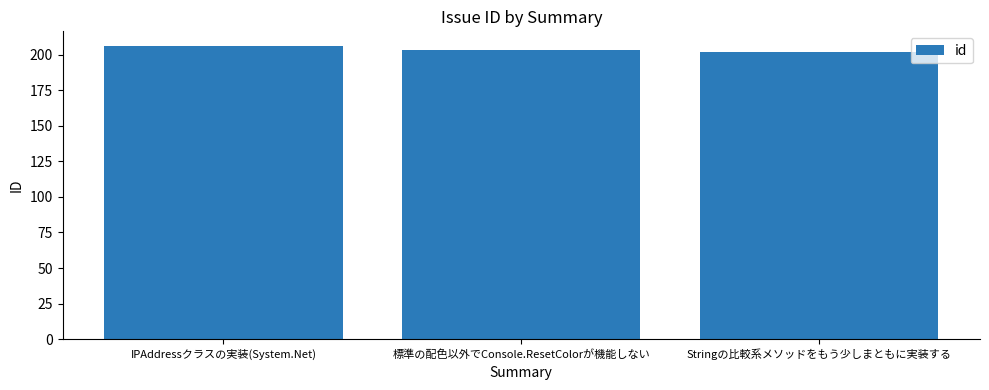

What is the label of the 1st bar from the left?

IPAddressクラスの実装(System.Net)